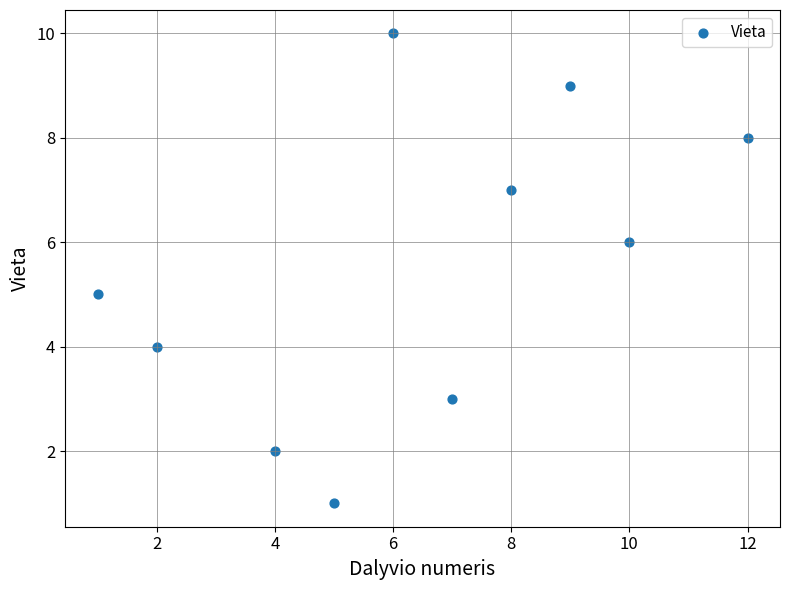

What is the average X value?

6